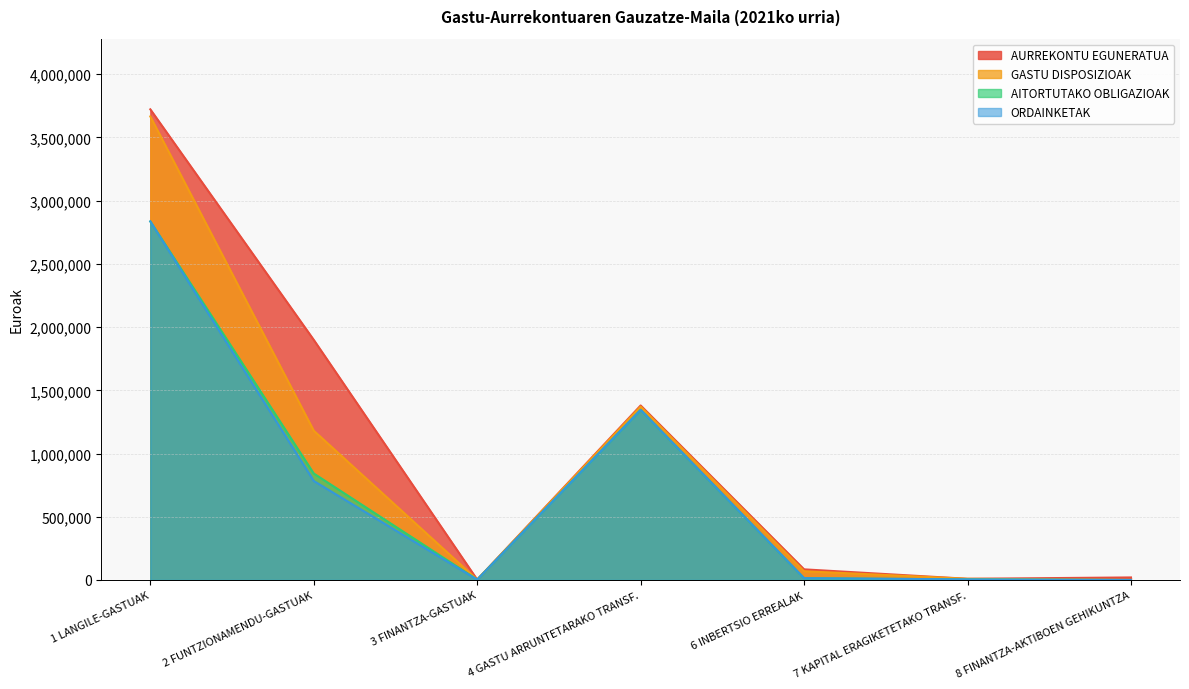

The ORDAINKETAK series shows 4600.4 at 7 KAPITAL ERAGIKETETAKO TRANSF.. True or false?

True